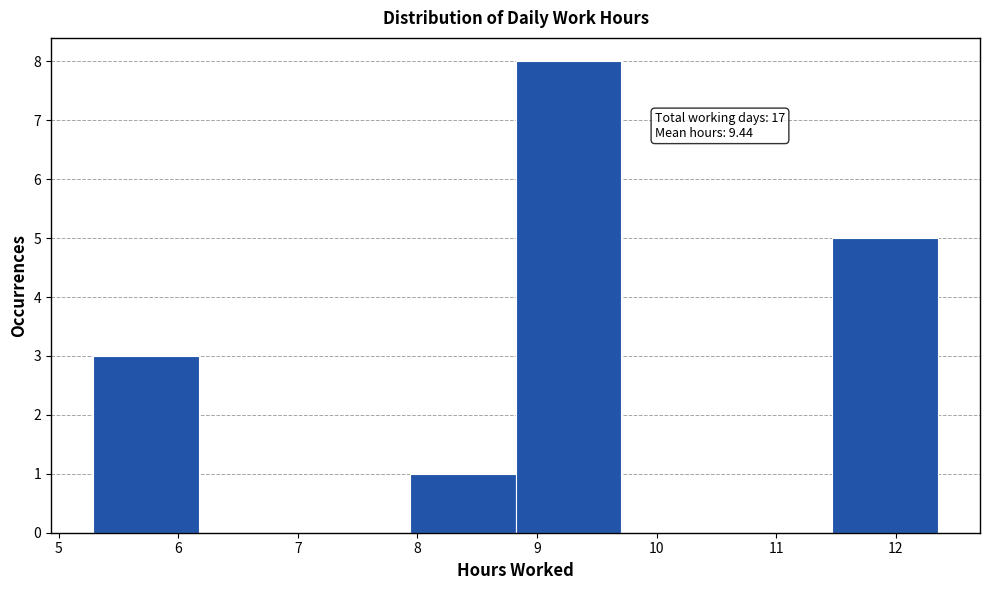

Over which range of the x-axis is the bar tallest?

8.8 to 9.7